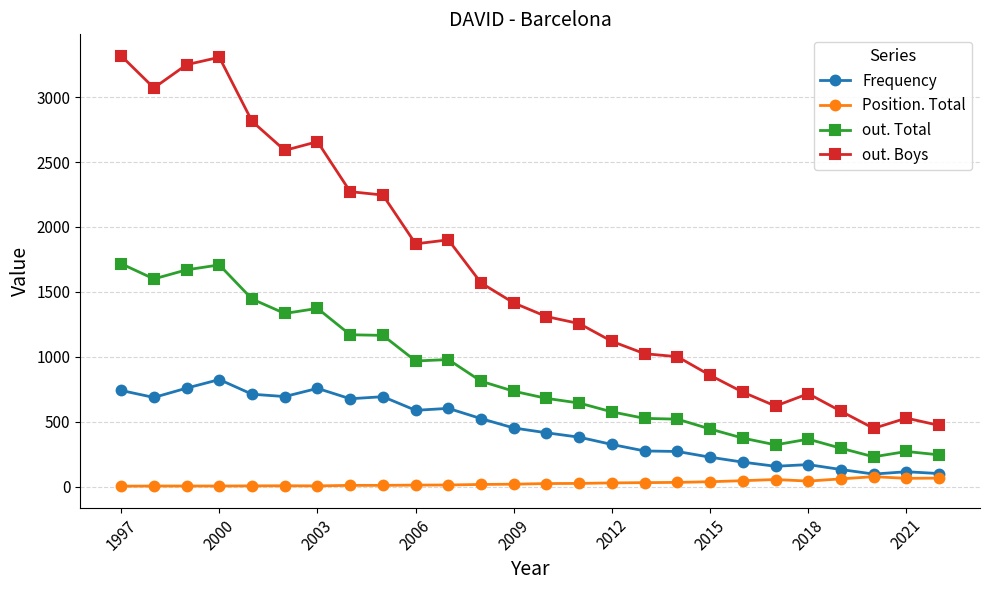

List the series in order of their peak value, lowest first.

Position. Total, Frequency, out. Total, out. Boys